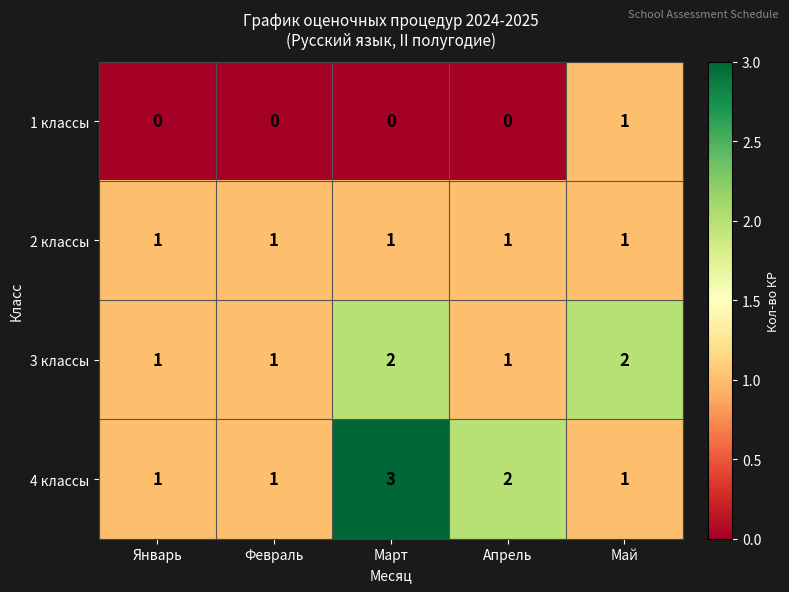

At which category does the chart reach its peak across all series?

Март